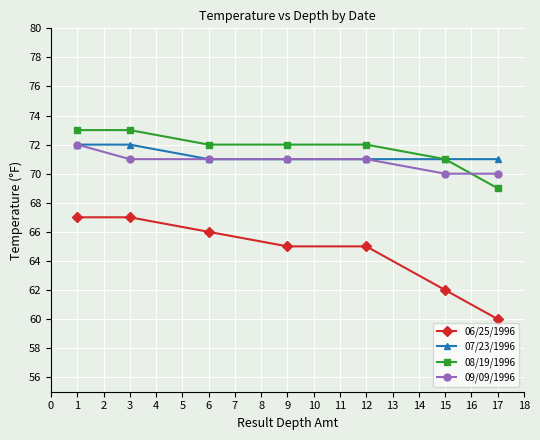

Reading left to right, extract all data points from this chart.

06/25/1996: 67	67	66	65	65	62	60
07/23/1996: 72	72	71	71	71	71	71
08/19/1996: 73	73	72	72	72	71	69
09/09/1996: 72	71	71	71	71	70	70